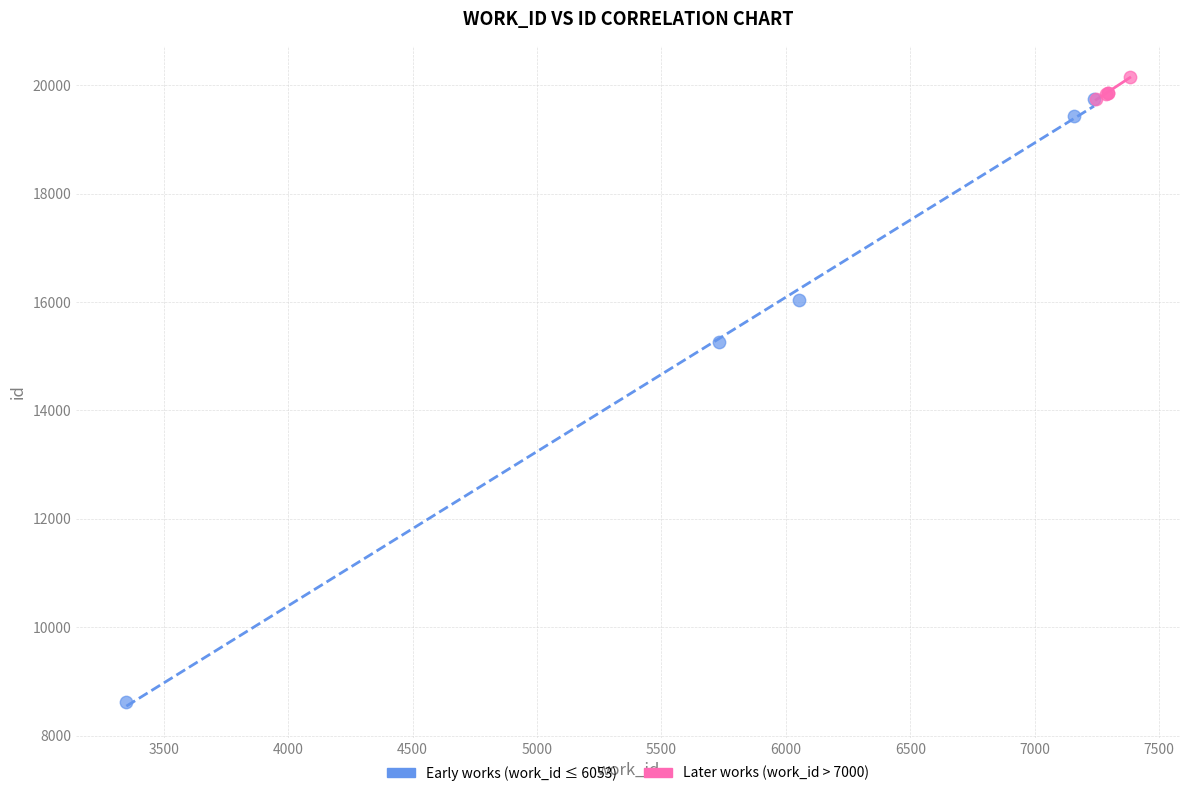

Which series reaches the minimum Y coordinate?

Early works (work_id ≤ 6053)